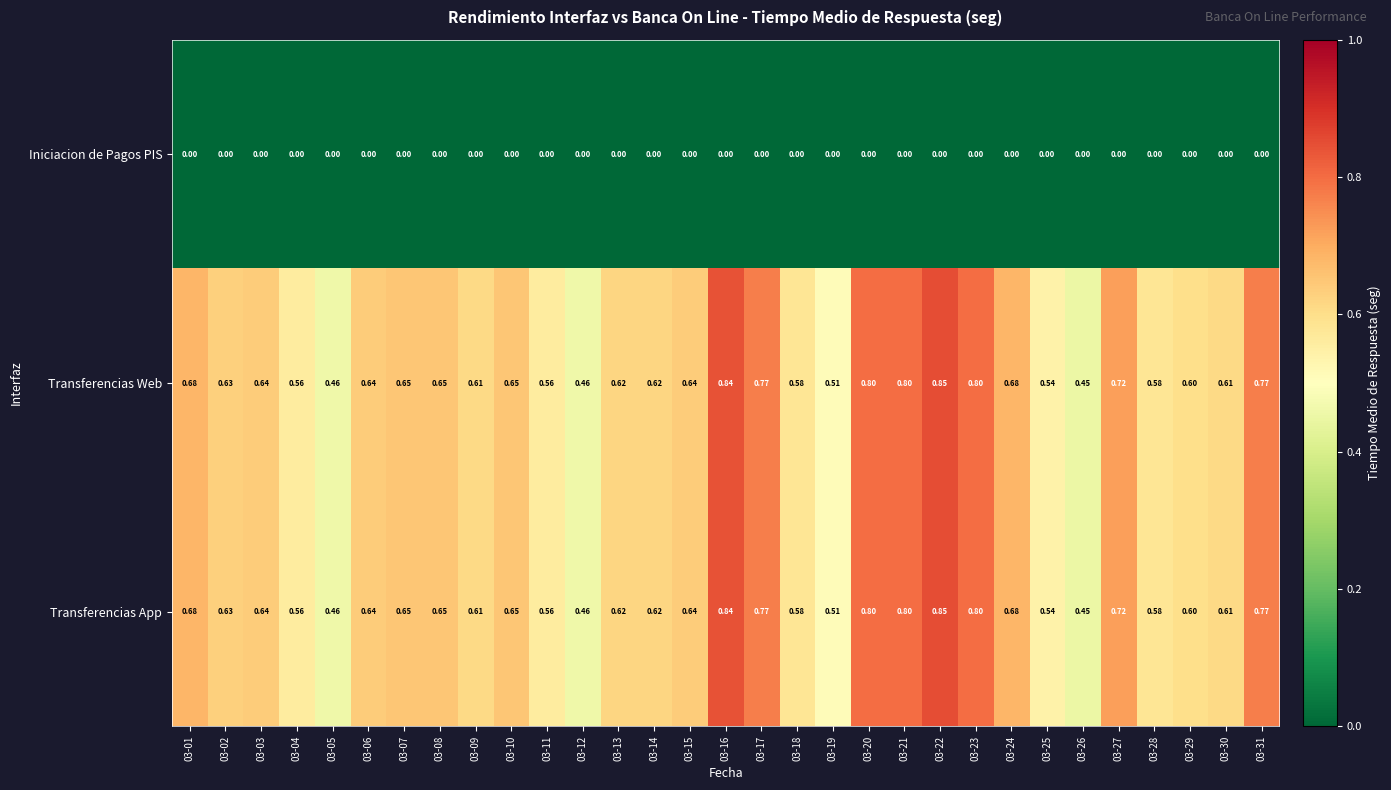

Is the value of Transferencias Web at 03-09 greater than the value of Iniciacion de Pagos PIS at 03-10?

Yes